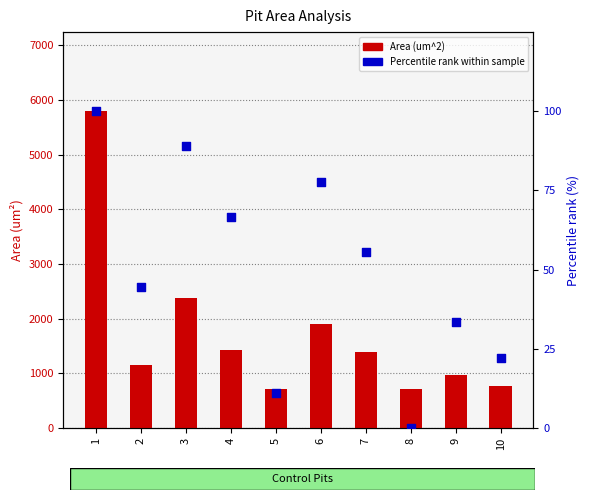

What is the total value across all series at 7?

1448.6